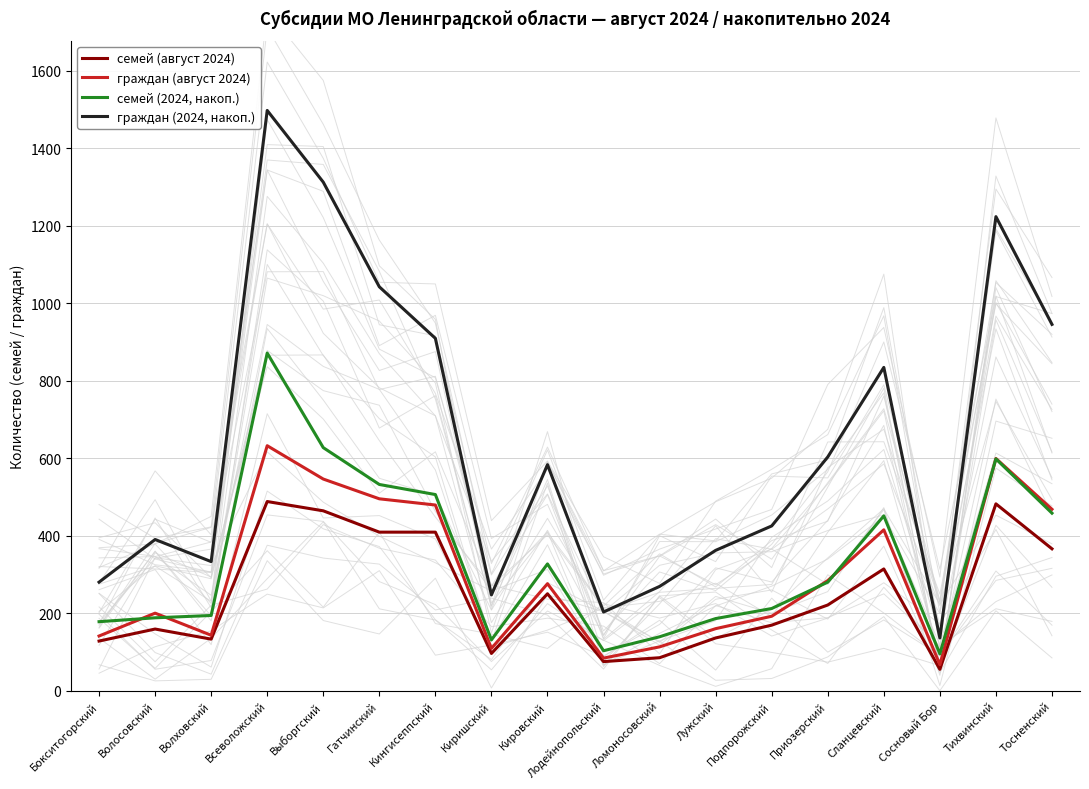

Reading left to right, extract all data points from this chart.

семей (август 2024): 128	159	133	488	464	409	409	96	250	75	85	136	169	221	314	55	482	366
граждан (август 2024): 141	200	143	632	546	495	479	109	276	84	113	160	192	284	415	67	599	468
семей (2024, накоп.): 178	188	194	871	627	532	506	131	327	103	139	186	212	280	451	95	598	458
граждан (2024, накоп.): 280	390	333	1497	1312	1042	909	247	583	203	269	362	425	603	834	136	1223	945